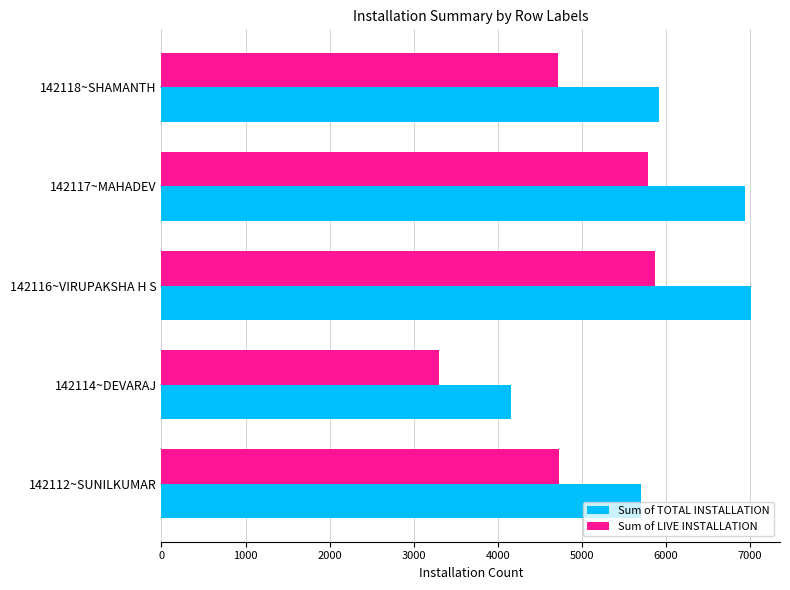

At which category is the sum across all series the highest?

142116~VIRUPAKSHA H S